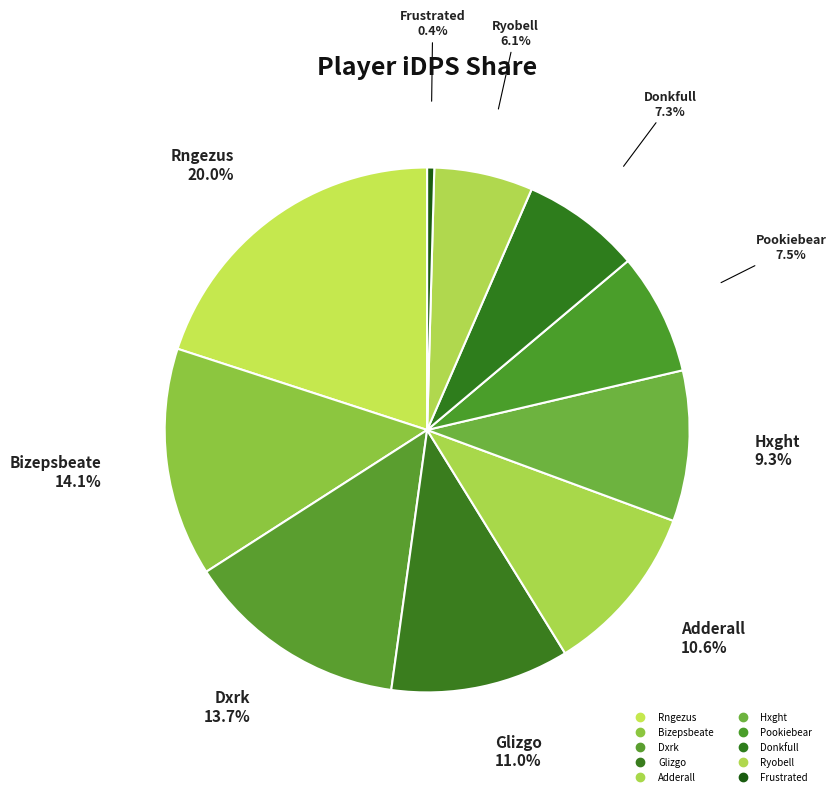

The Rngezus slice represents 7% of the pie. True or false?

False